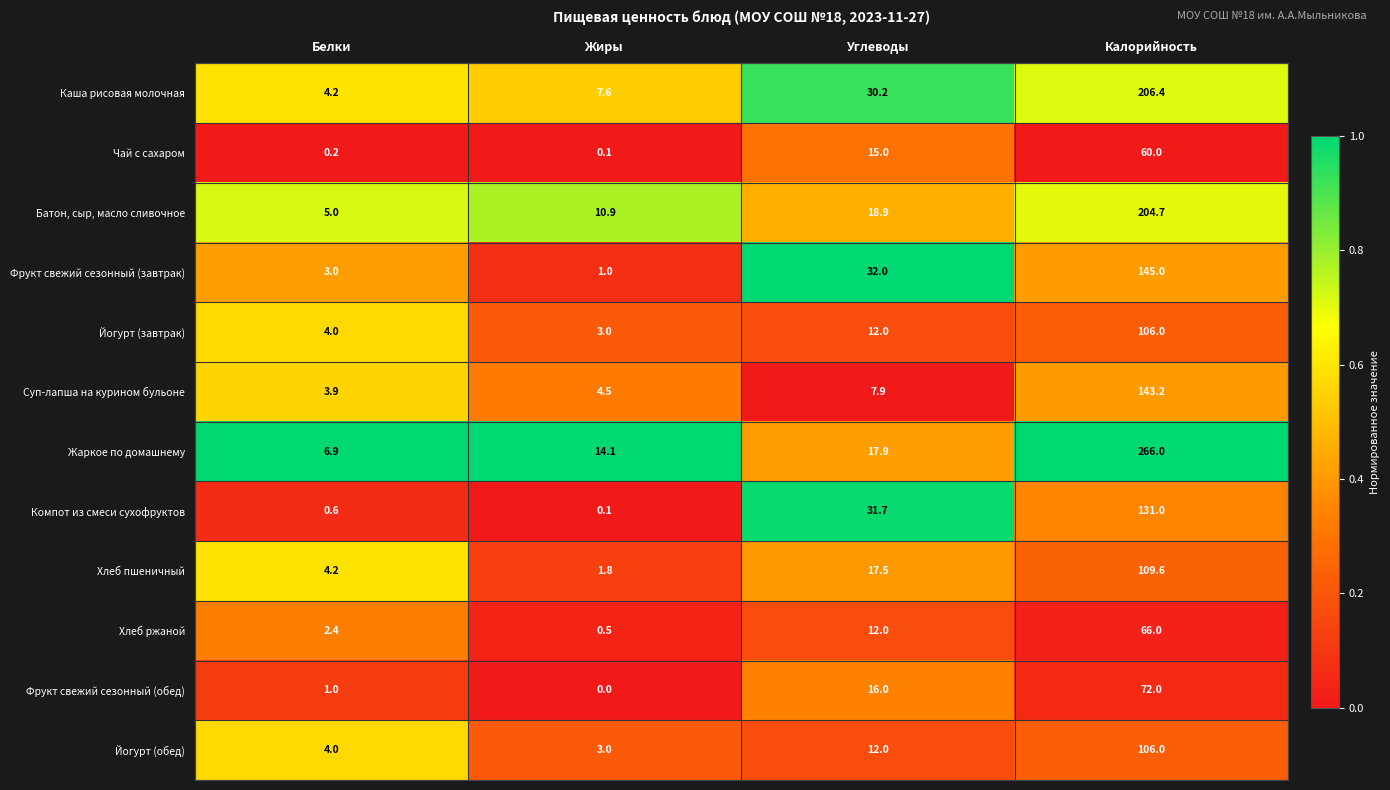

How many distinct data groups are displayed?

12